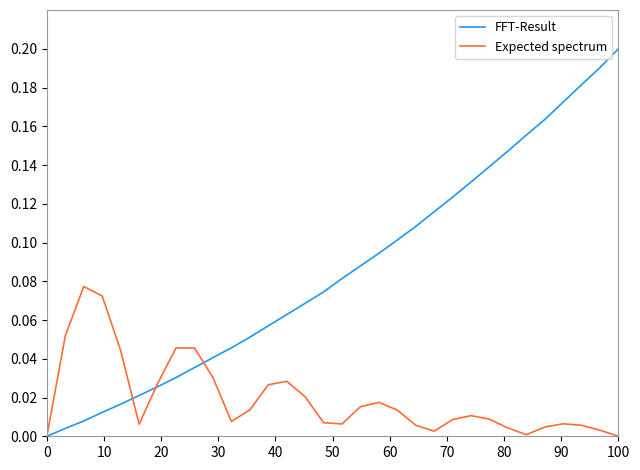

List the series in order of their overall mean, lowest first.

Expected spectrum, FFT-Result